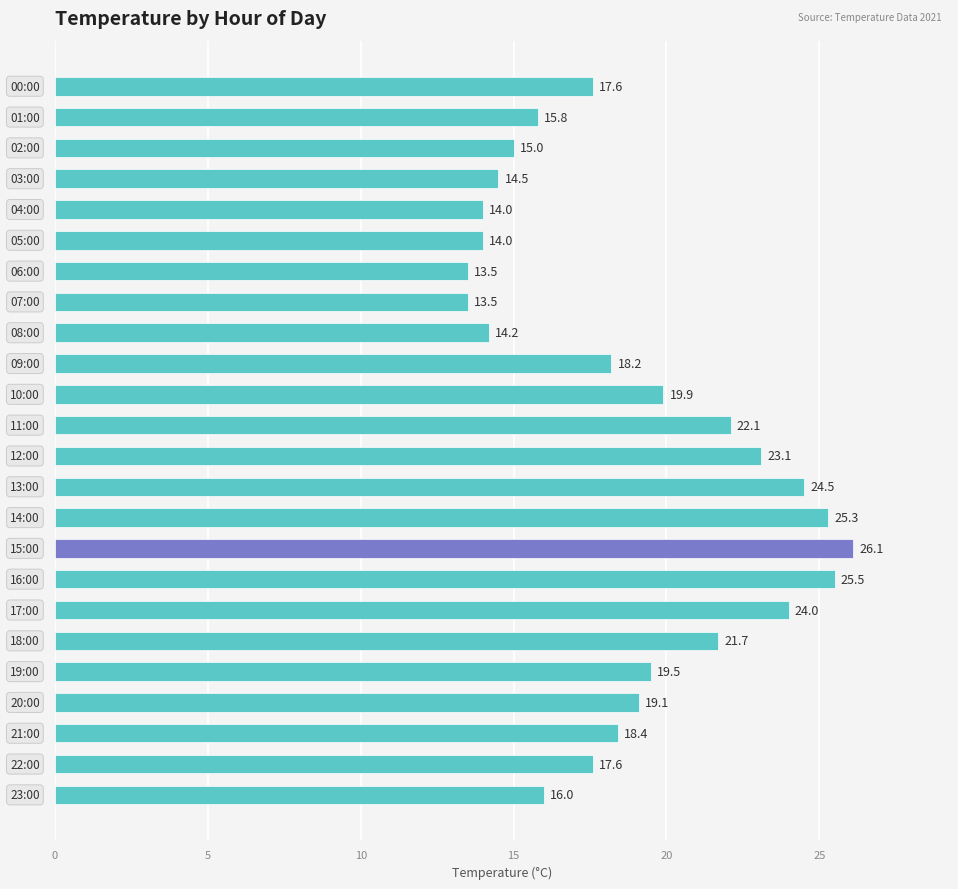

What is the average value?

18.9